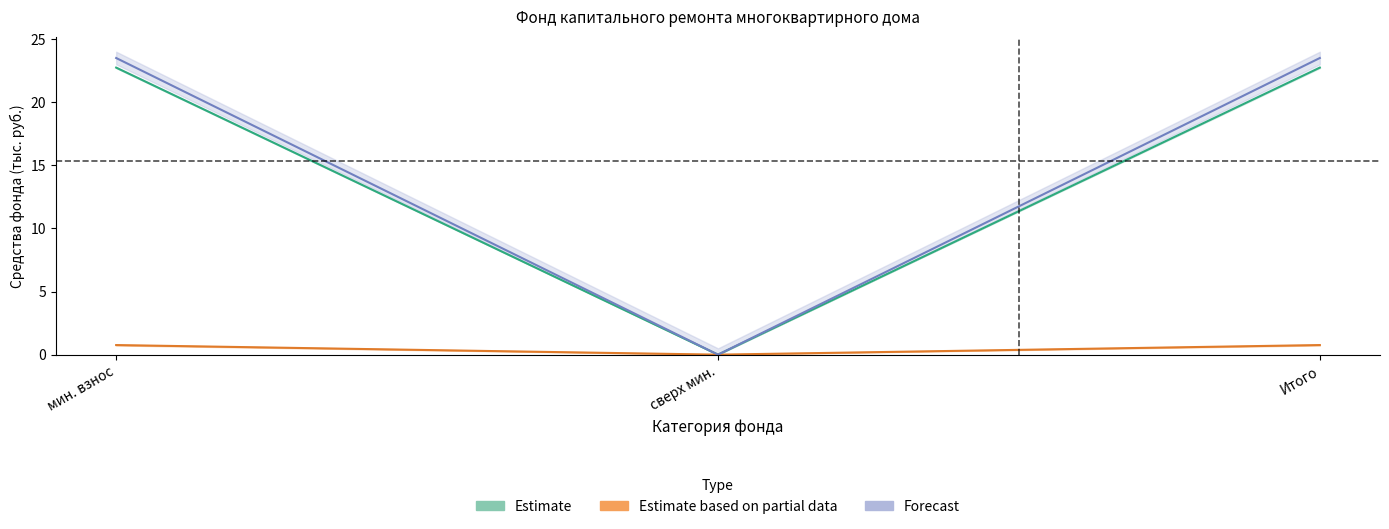

What is the sum of the Estimate based on partial data values at Итого and мин. взнос?

1.5